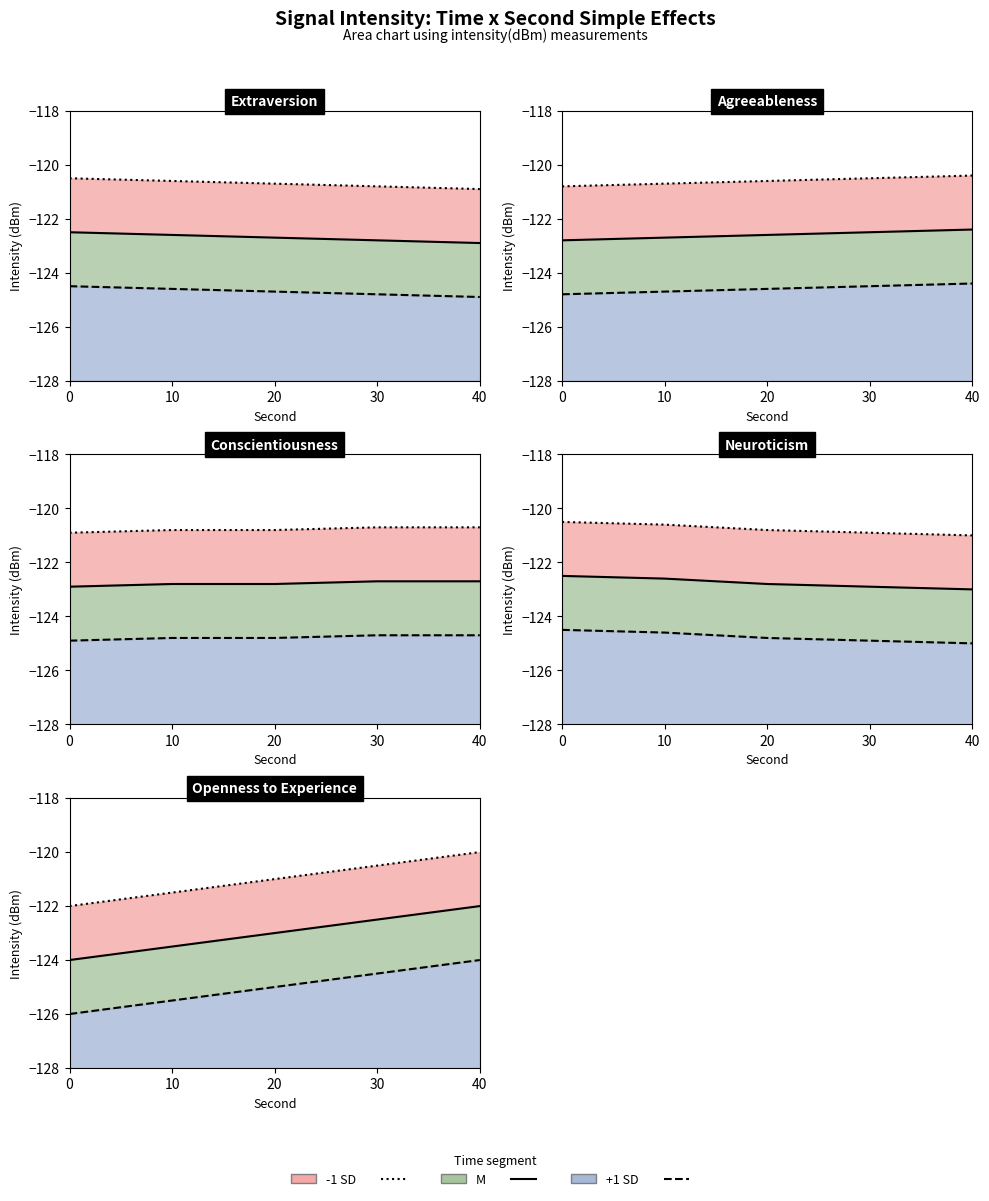

What is the minimum value for -1 SD line?

-122.0